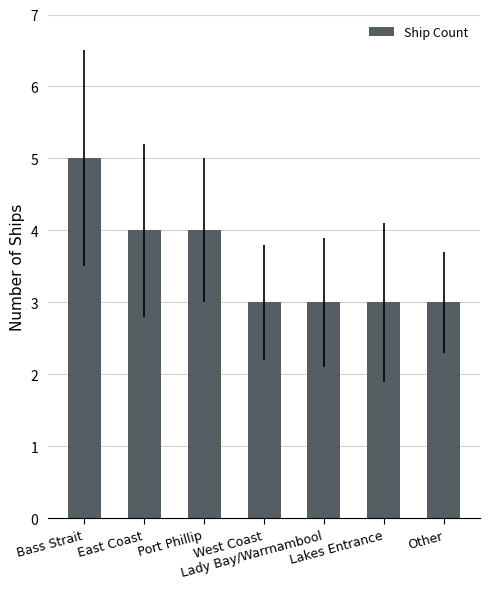

The chart shows a value of 4 at Port Phillip. True or false?

True